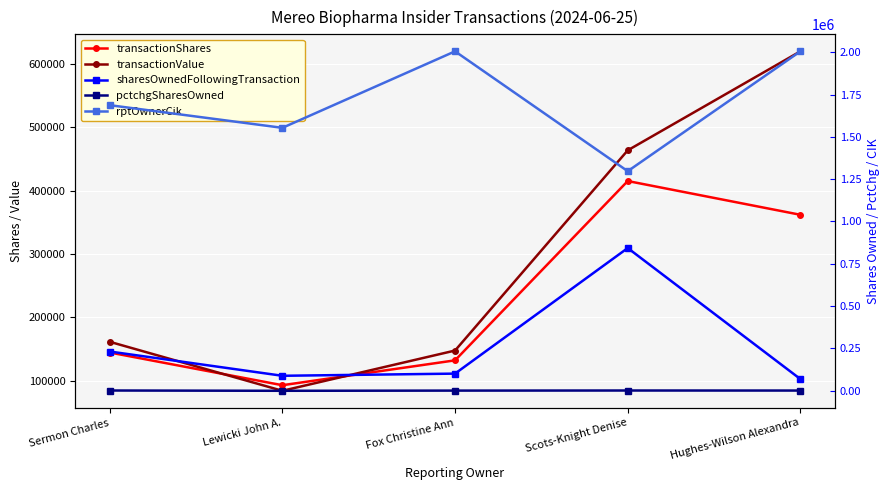

How many times do transactionValue and sharesOwnedFollowingTransaction cross each other?

3